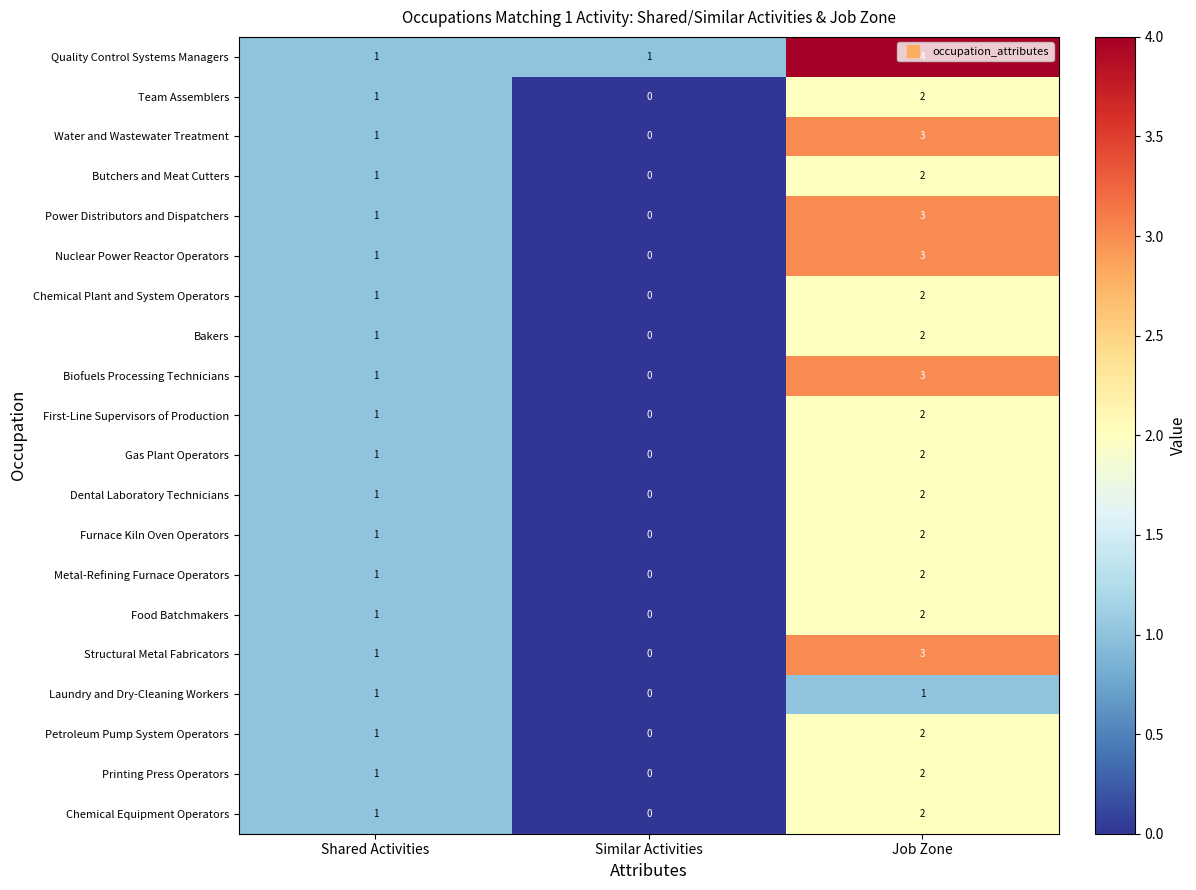

What is the difference between the highest and lowest values at Job Zone?

3